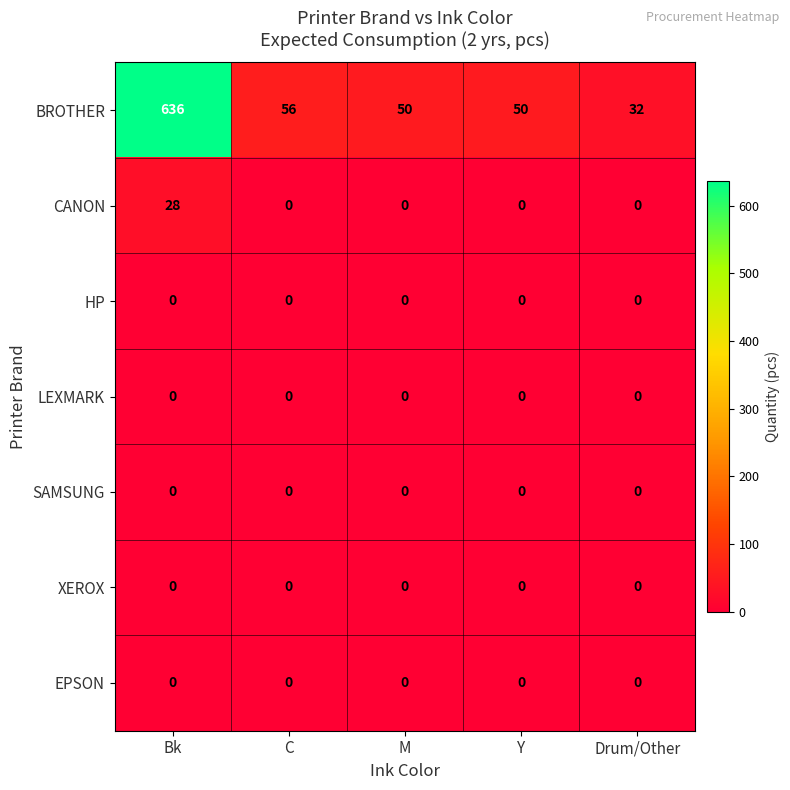

Where is BROTHER nearest to the value 334?

C